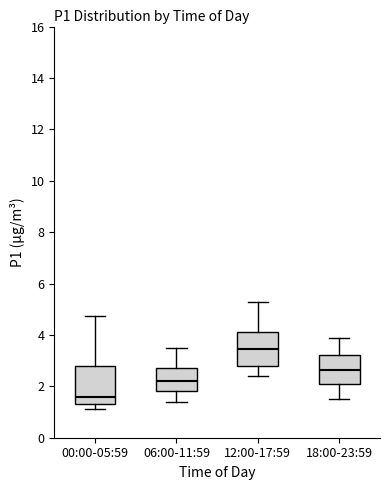

Where is the lower edge of the box for 00:00-05:59 on the y-axis? The values are not printed on the chart, so give them approximately, as read against the axis.

1.4